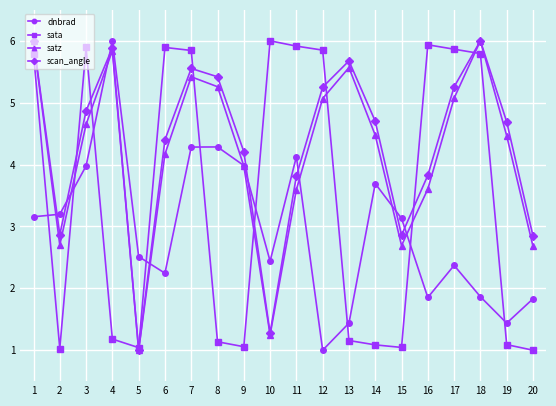

True or false: satz and sata cross at least once.

True